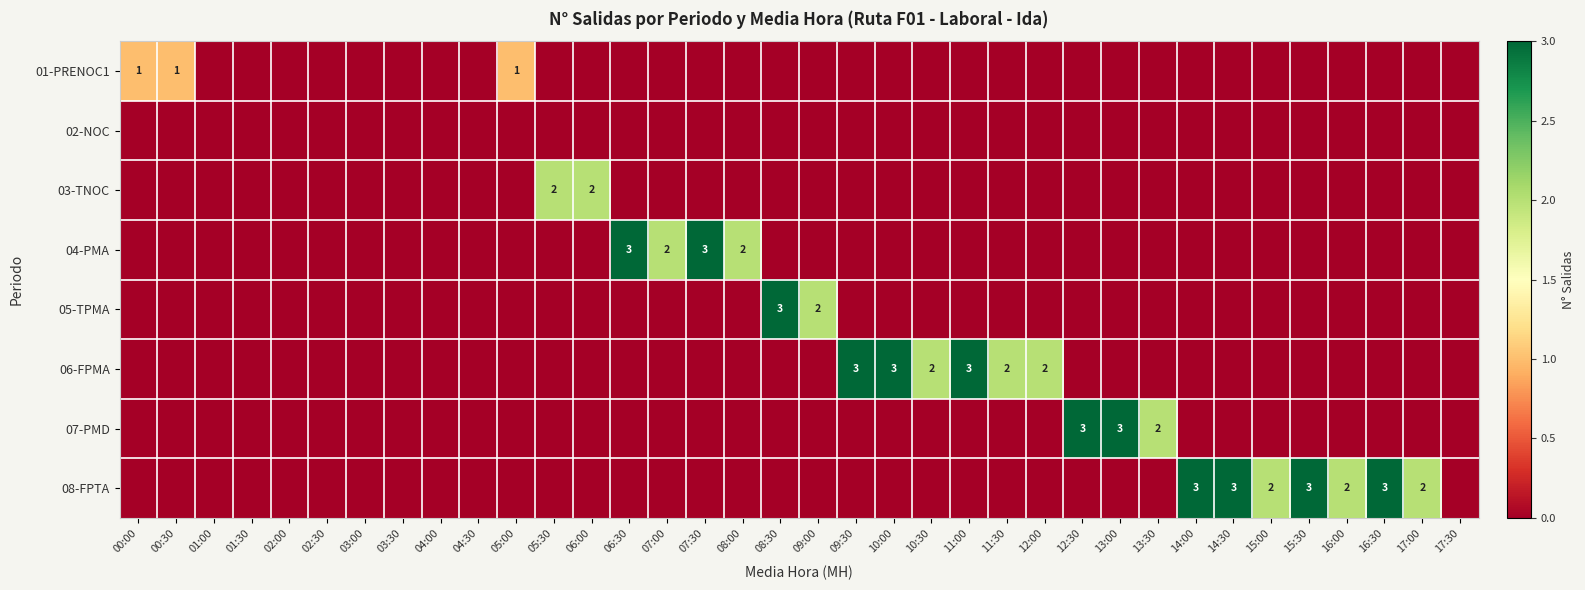

What is the spread (max minus min) of values at 12:30?

3